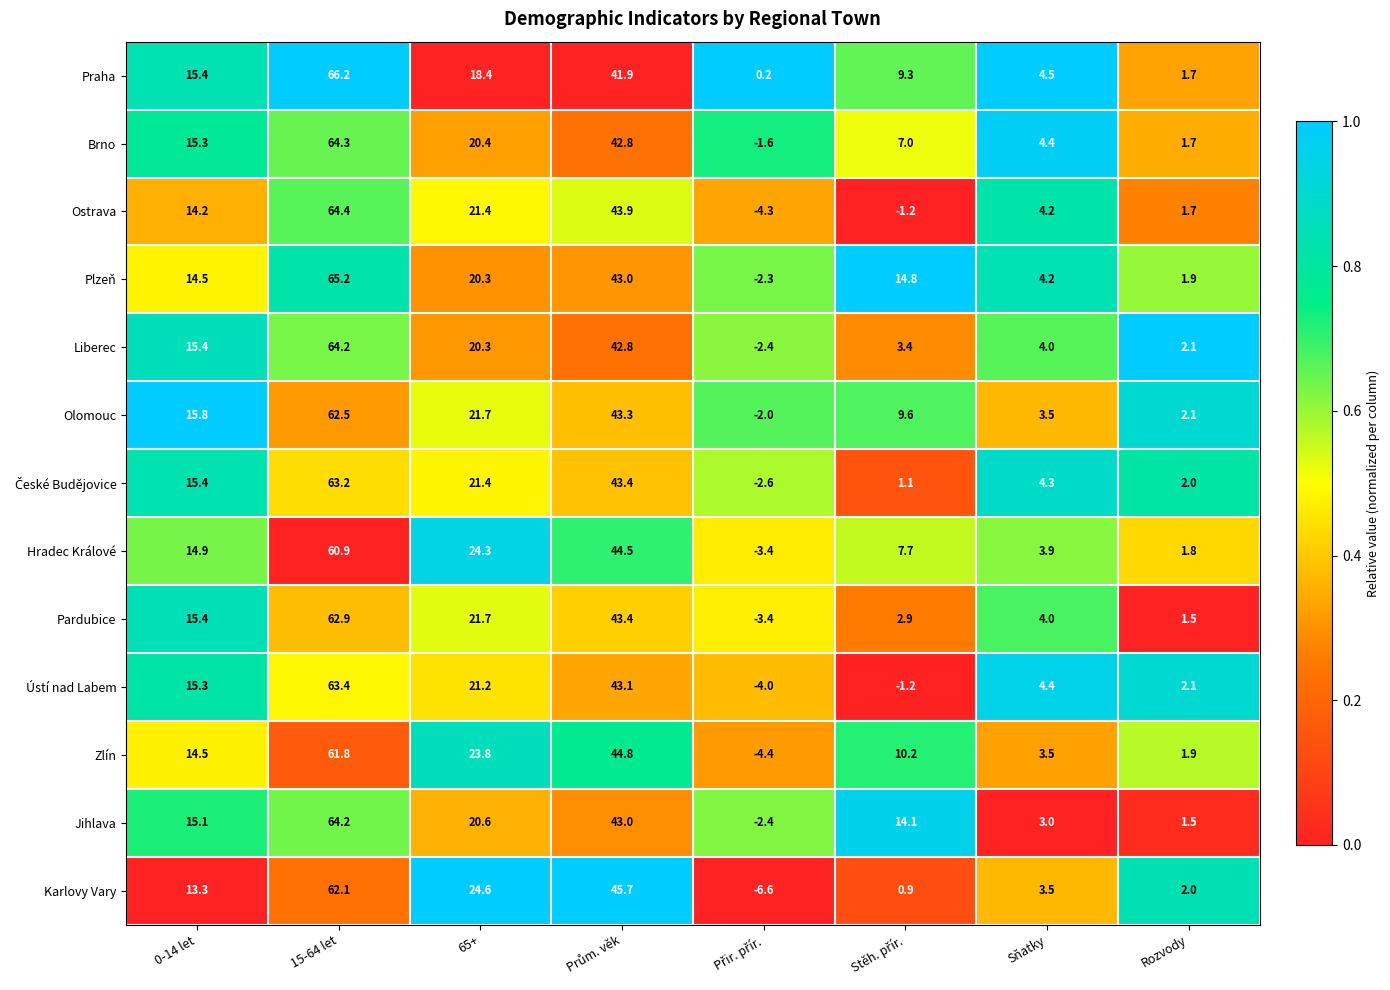

At which category is the sum across all series the highest?

15-64 let